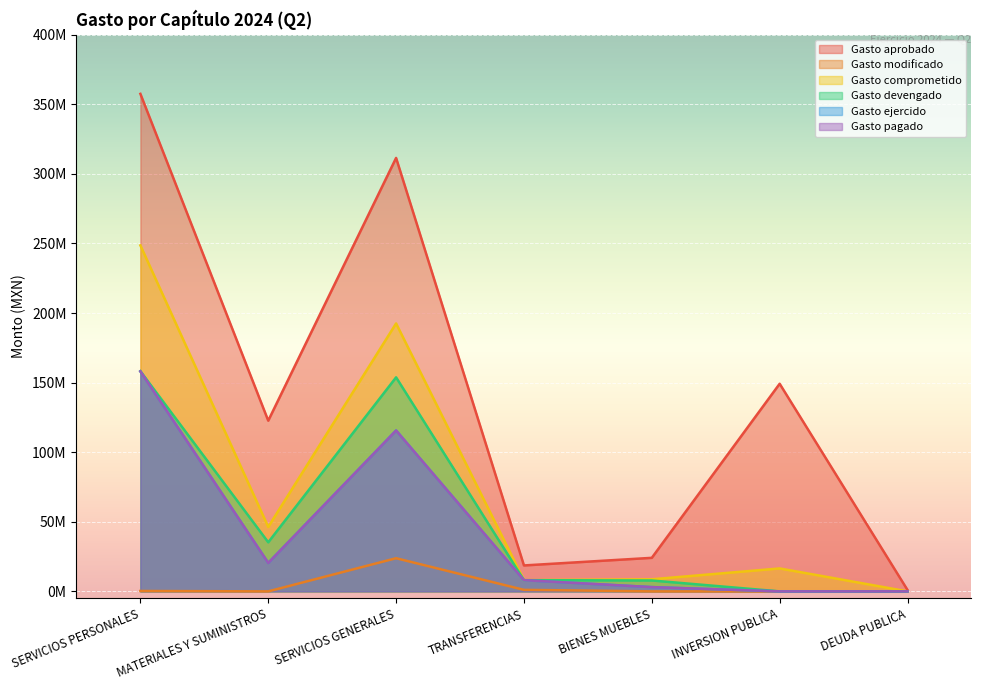

What is the difference between the maximum and minimum values in the Gasto ejercido series?

158079229.2